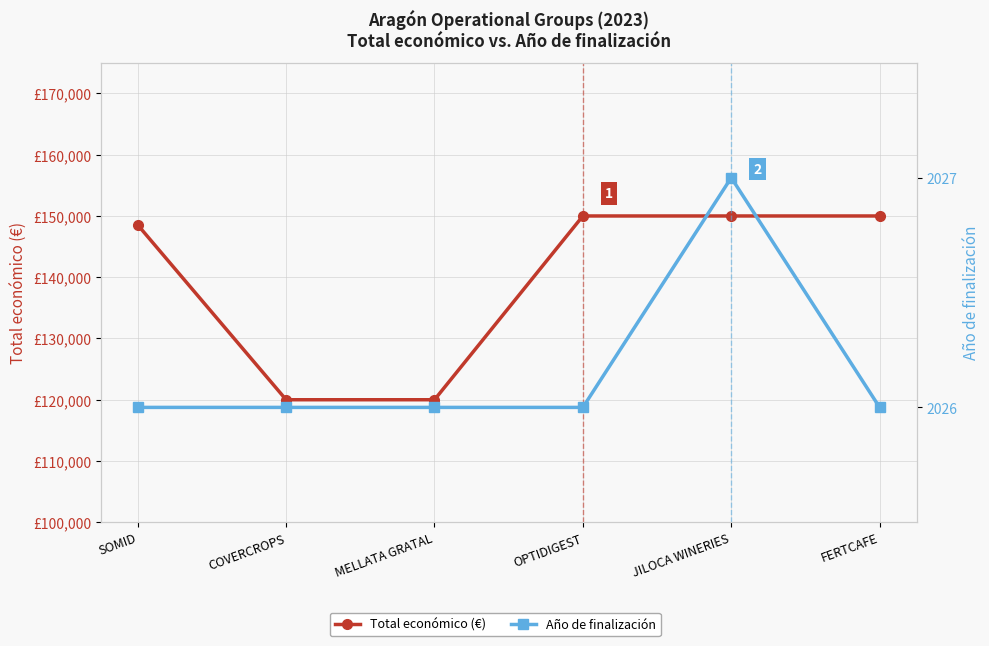

What is the total value across all series at JILOCA WINERIES?

152027